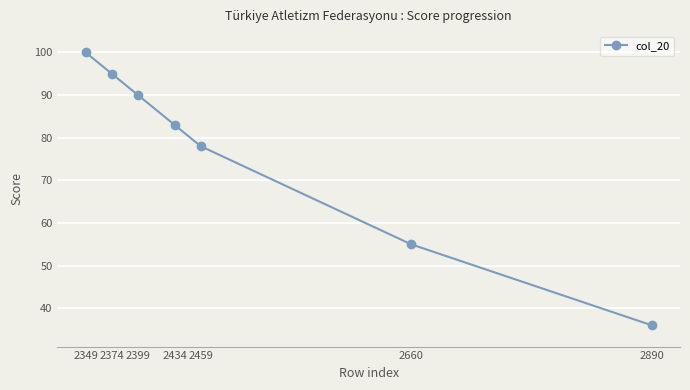

Rank the categories by value from lowest to highest.

2890, 2660, 2459, 2434, 2399, 2374, 2349